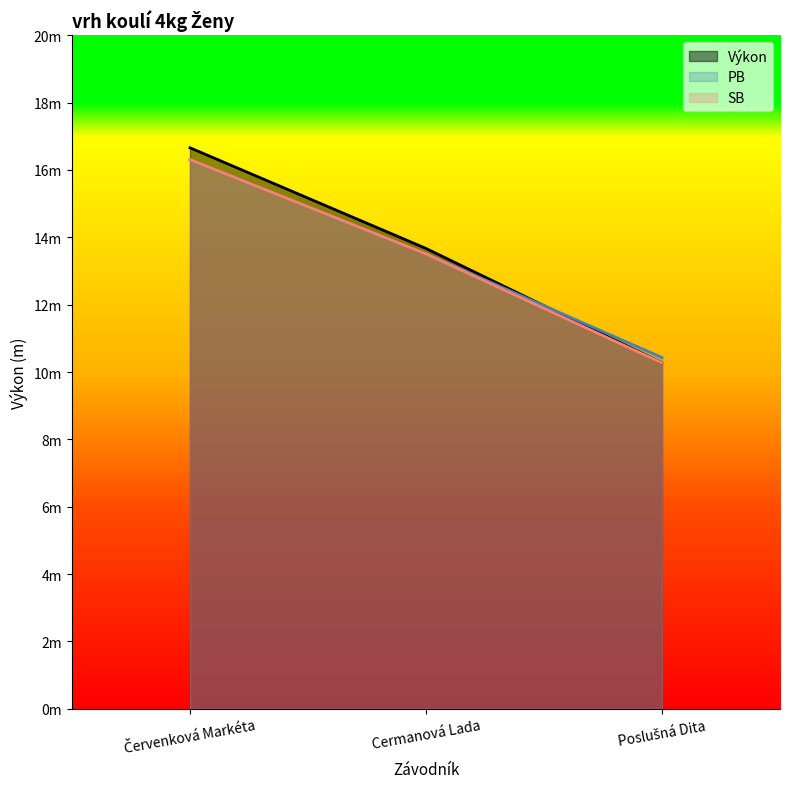

What is the maximum value for PB?

16.3